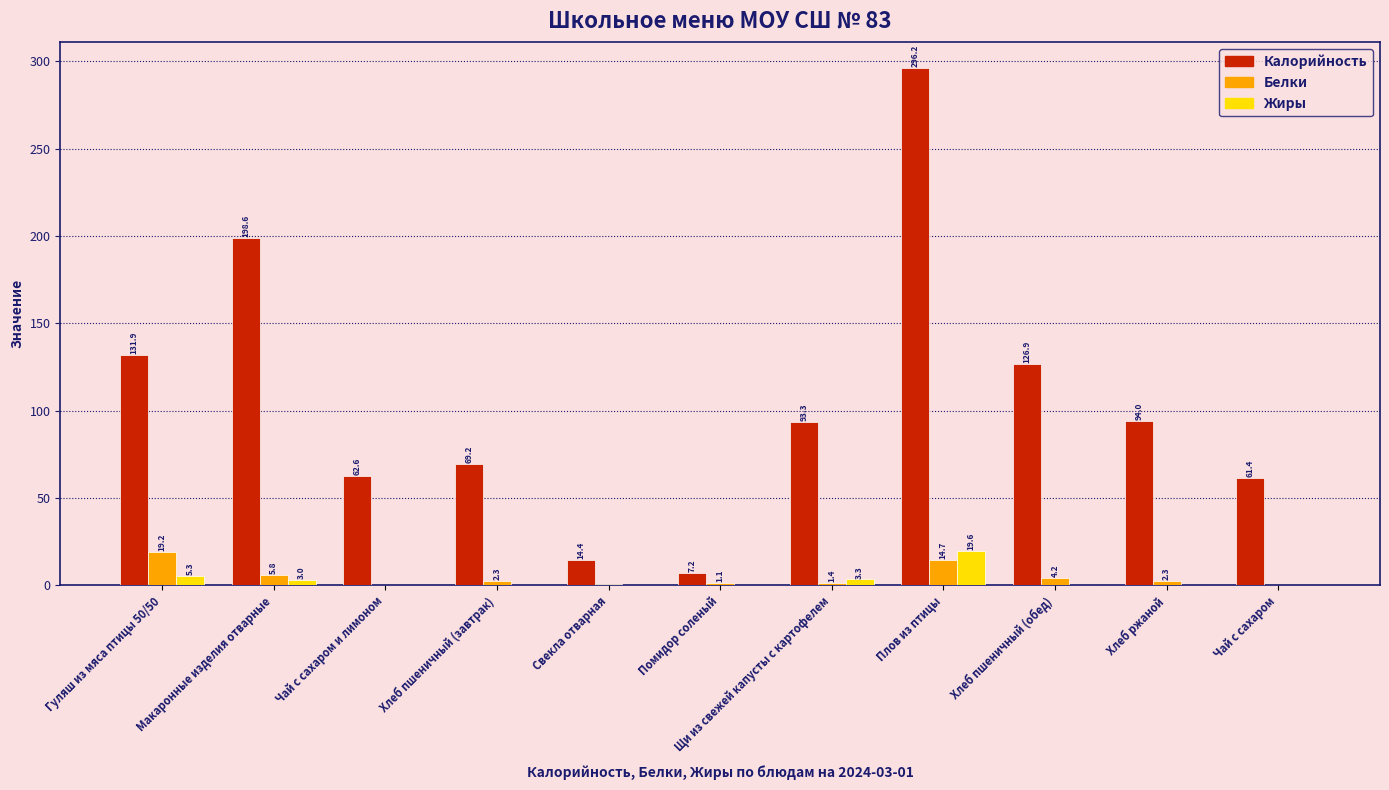

At which label does Белки reach its peak?

Гуляш из мяса птицы 50/50